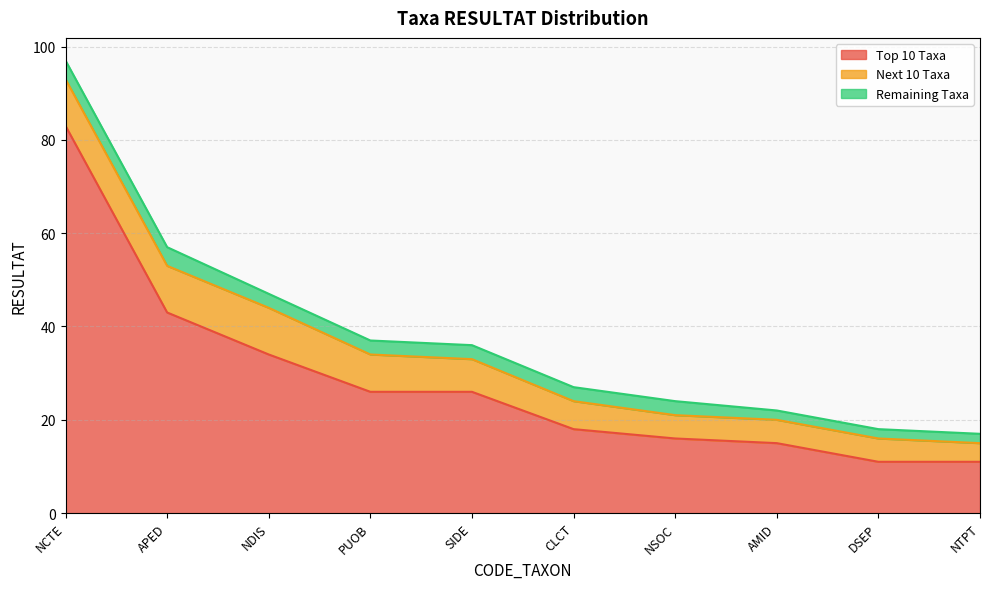

The Top 10 Taxa series shows 9 at AMID. True or false?

False